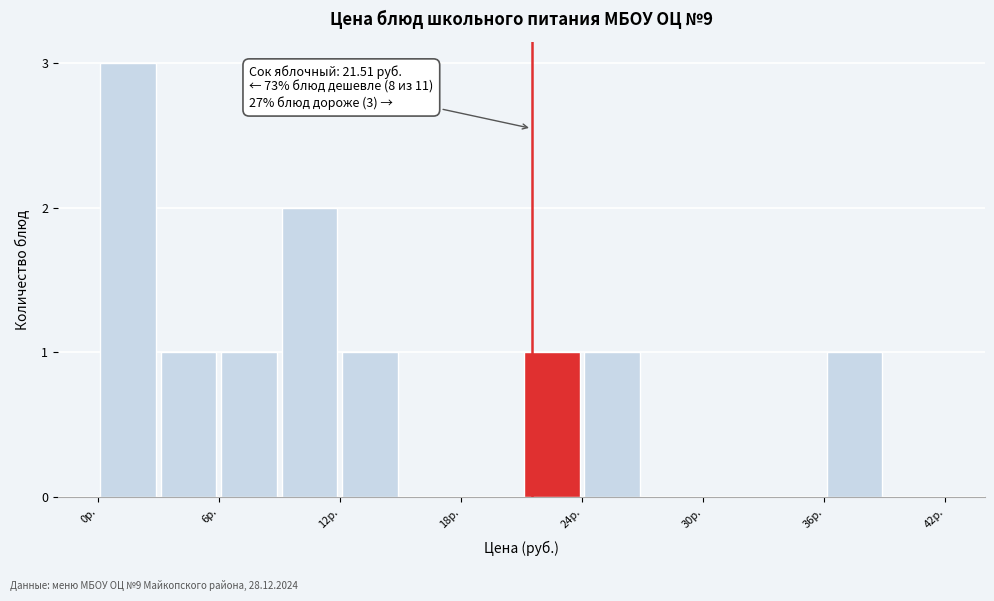

Around what value on the x-axis is the tallest bar? Give the approximate position of its centre, as read against the axis.

2